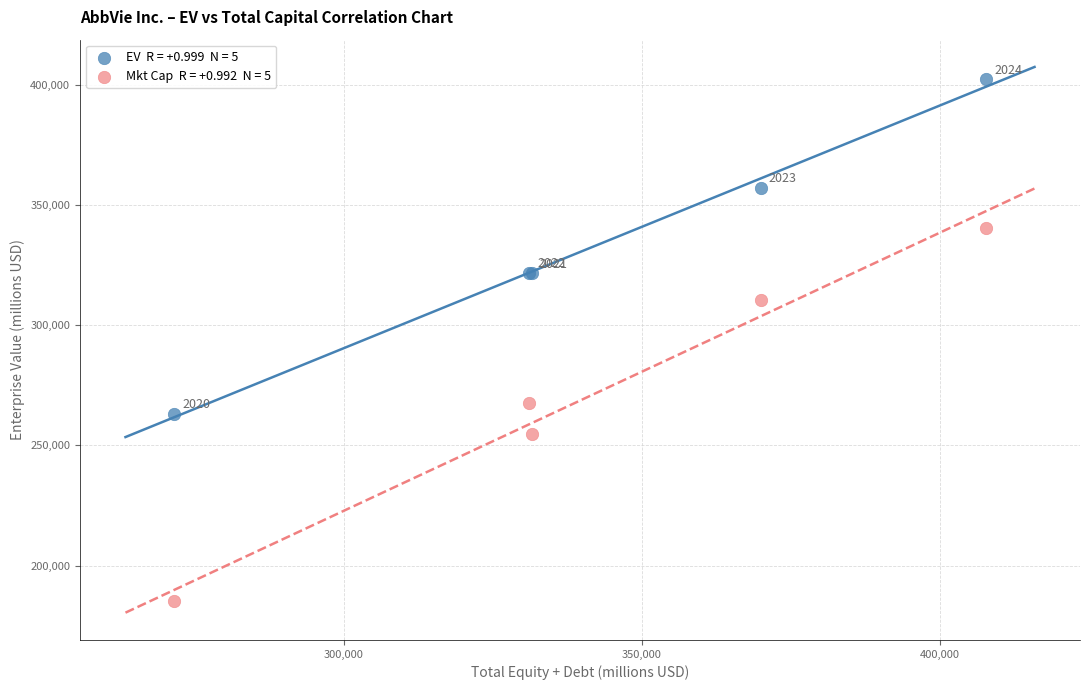

Across all series, what Y value is closest to 293773?

310458